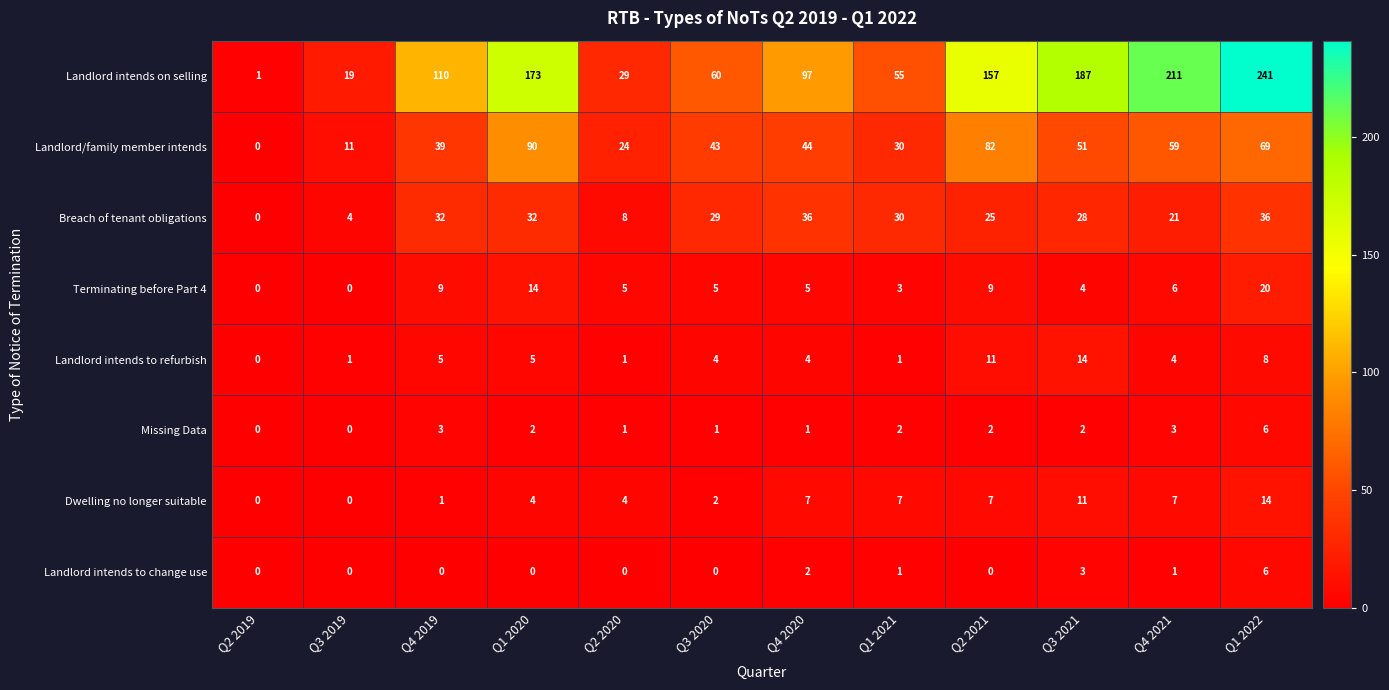

Between Q1 2021 and Q1 2022, which series saw the biggest shift?

Landlord intends on selling